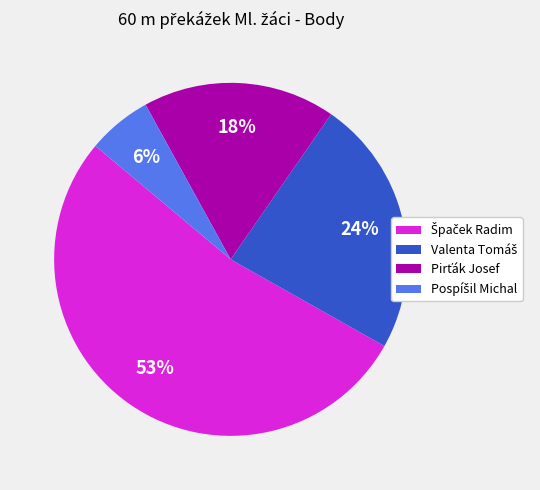

How many slices are in this pie chart?

4